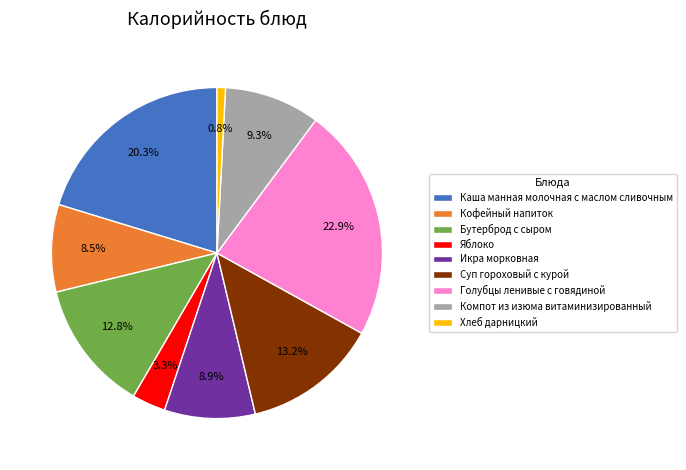

To the nearest percent, what is the combined percentage of Голубцы ленивые с говядиной and Хлеб дарницкий?

24%